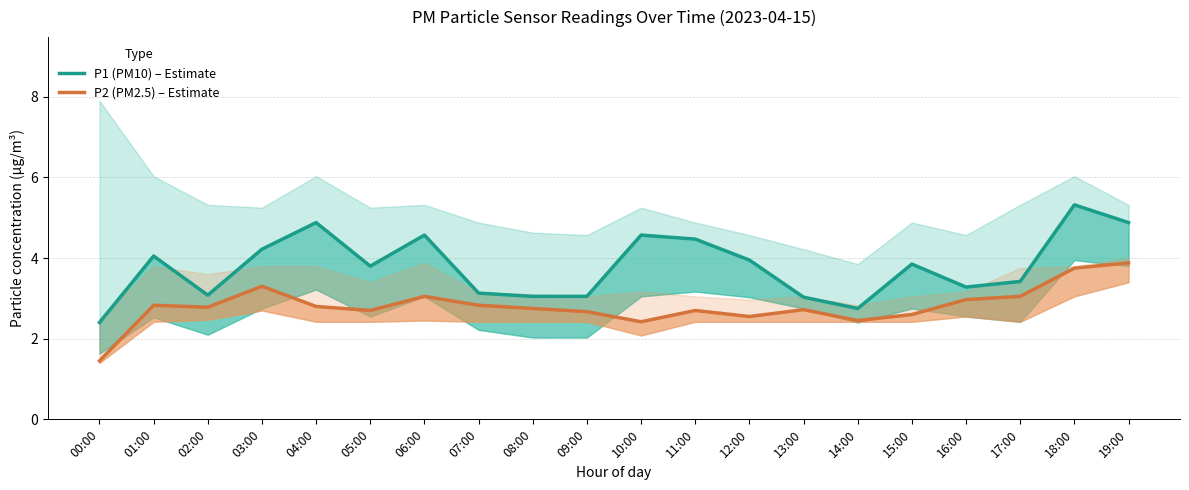

What is the difference between the P1 (PM10) – Estimate values at 15:00 and 00:00?

1.5